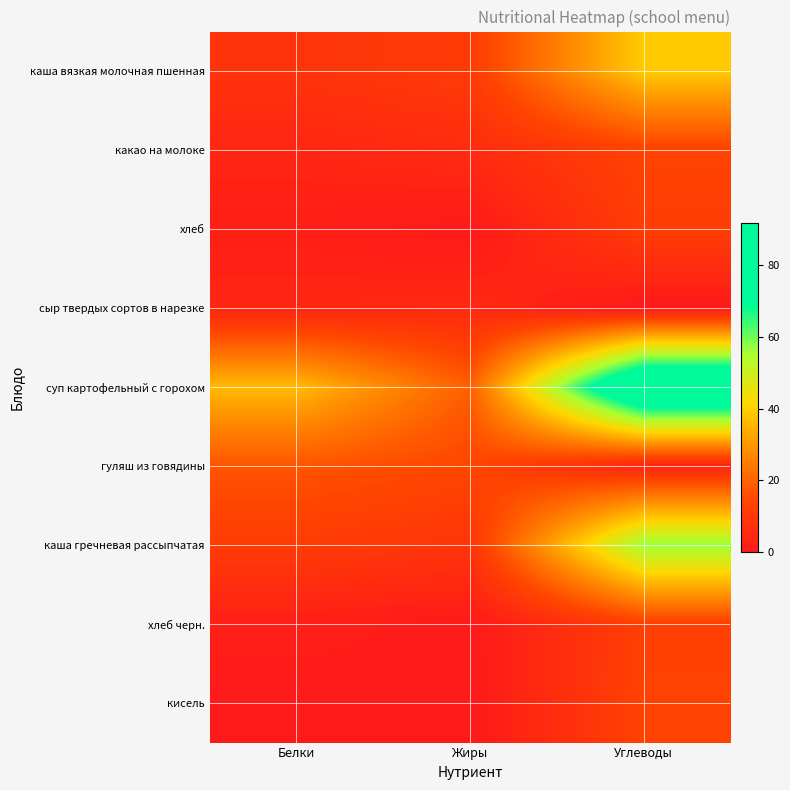

Which series has the widest spread of values?

суп картофельный с горохом